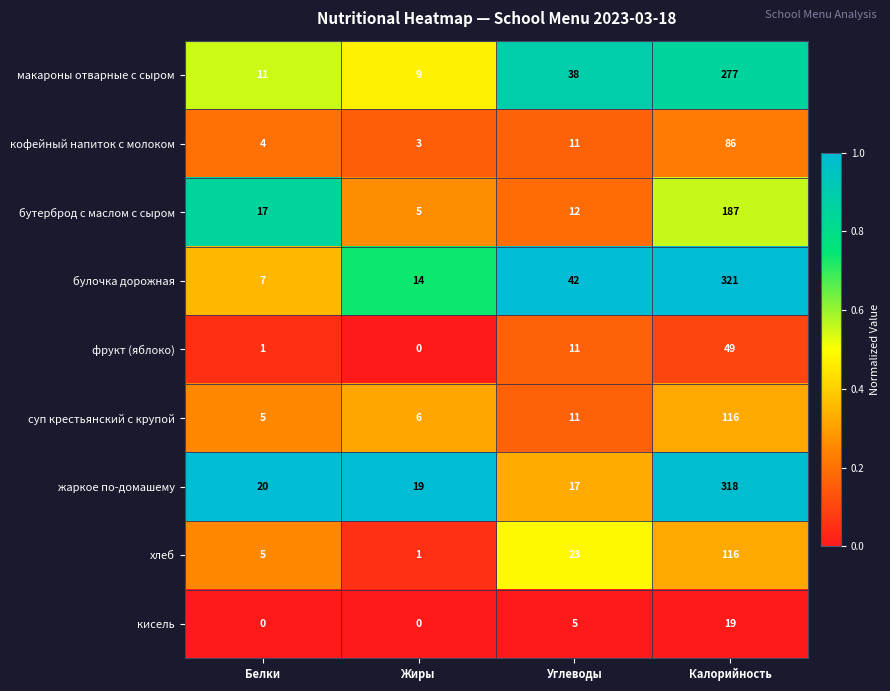

What is the sum of all кисель values?

24